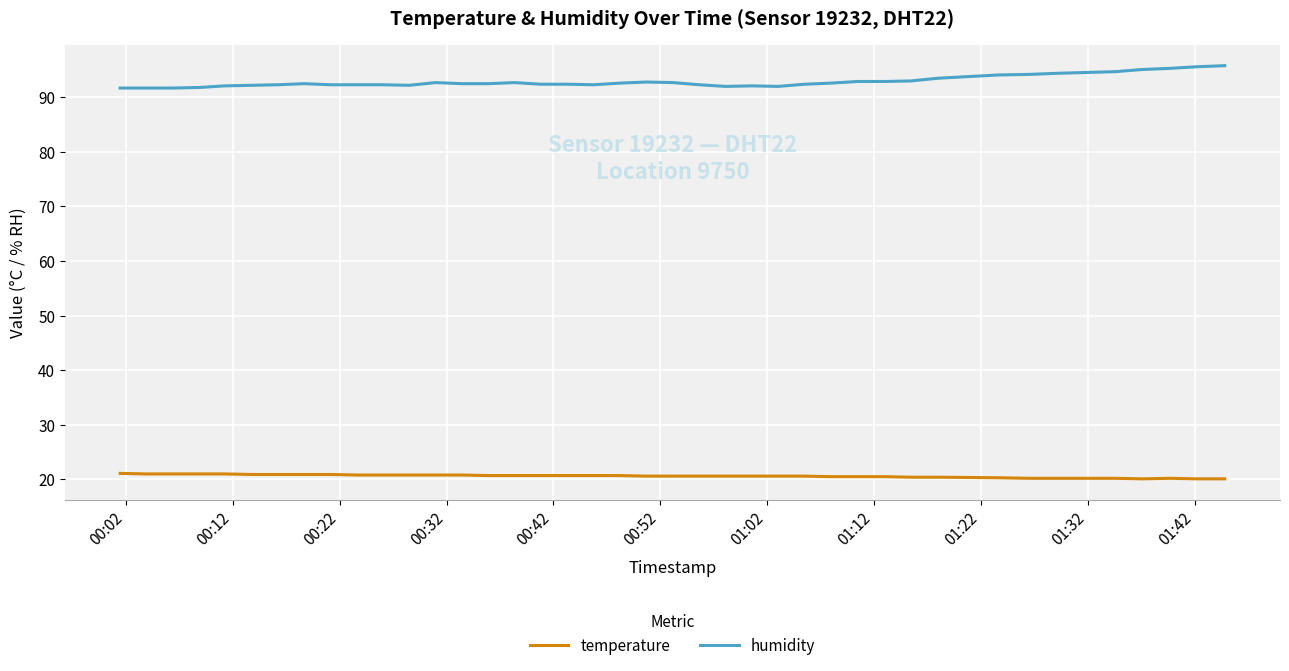

Rank the series by their average value, from highest to lowest.

humidity, temperature